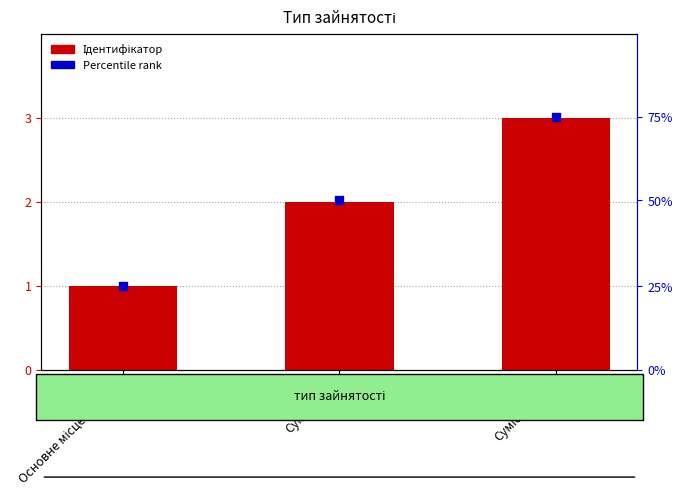

At which category is the sum across all series the highest?

Сумісництво